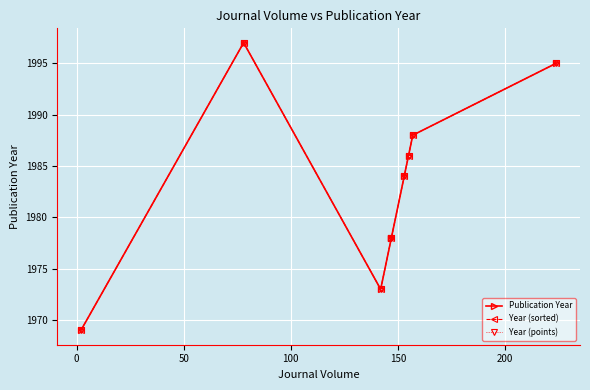

What is the value of the Year (sorted) point at the 7th from the left?

1988